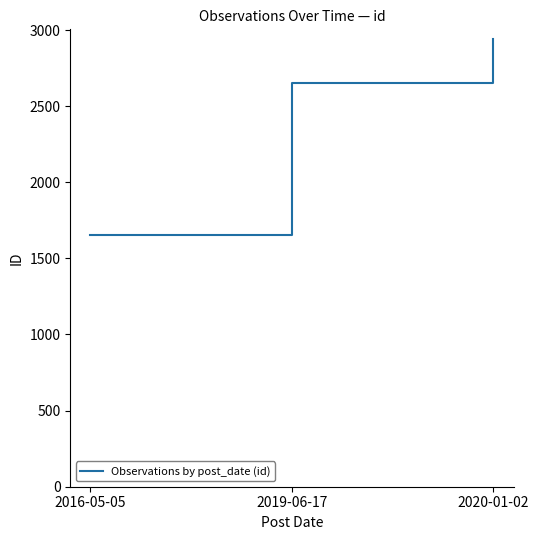

What is the change in value from 2016-05-05 to 2019-06-17?

+998